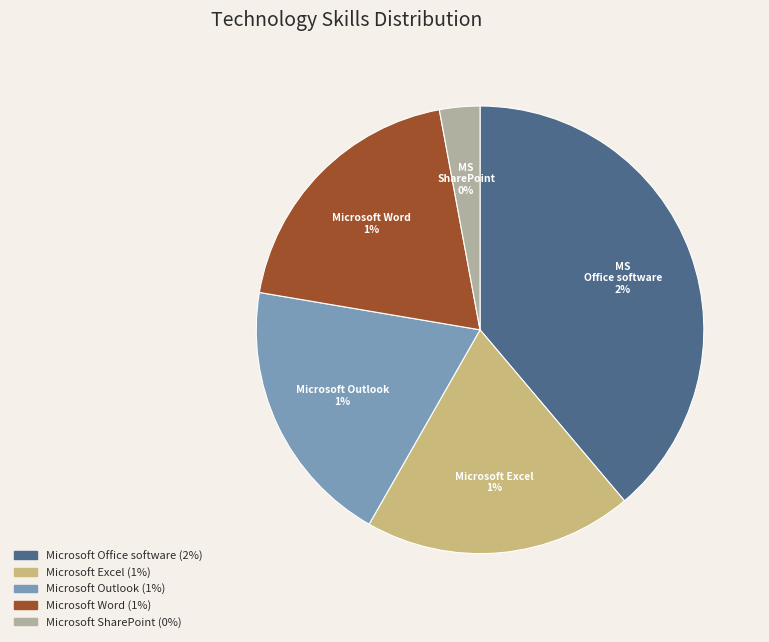

To the nearest percent, what portion does Microsoft Word represent?

20%